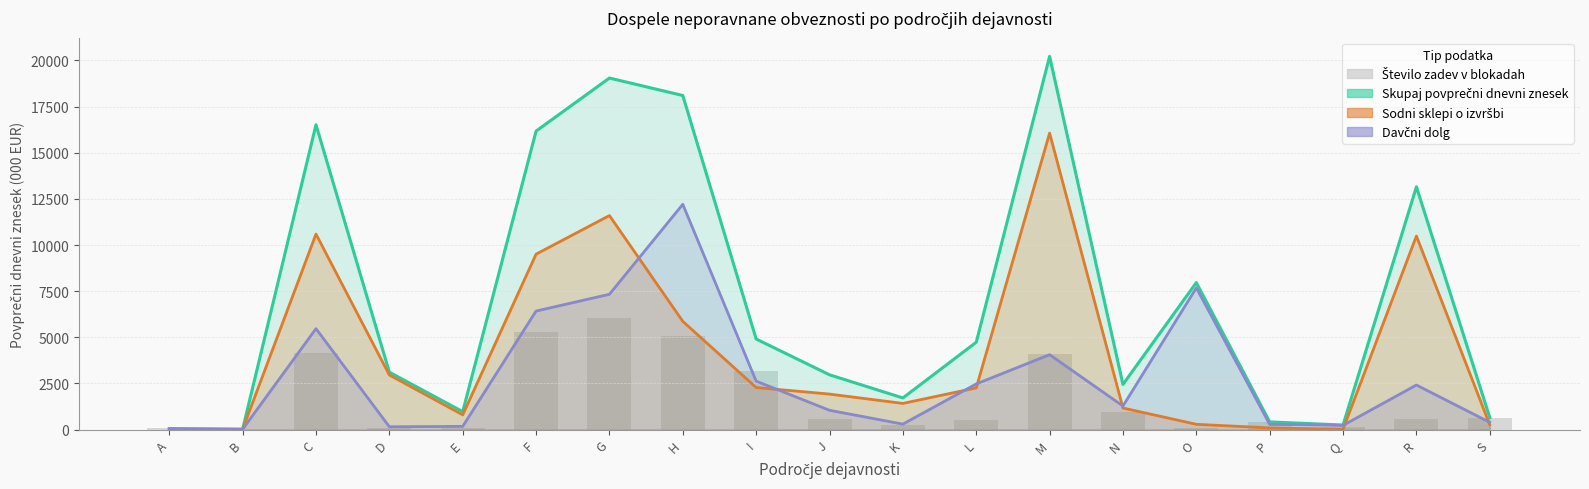

How many categories are shown in the chart?

19